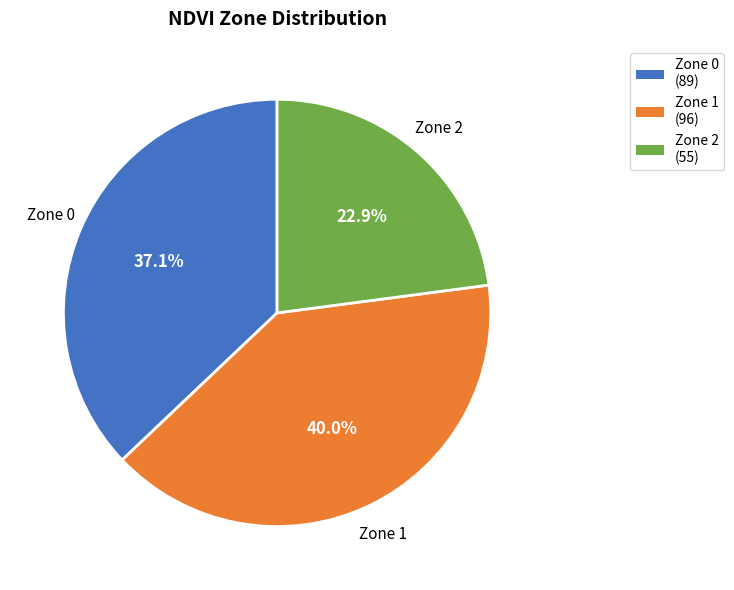

Rank the categories by value from highest to lowest.

Zone 1, Zone 0, Zone 2